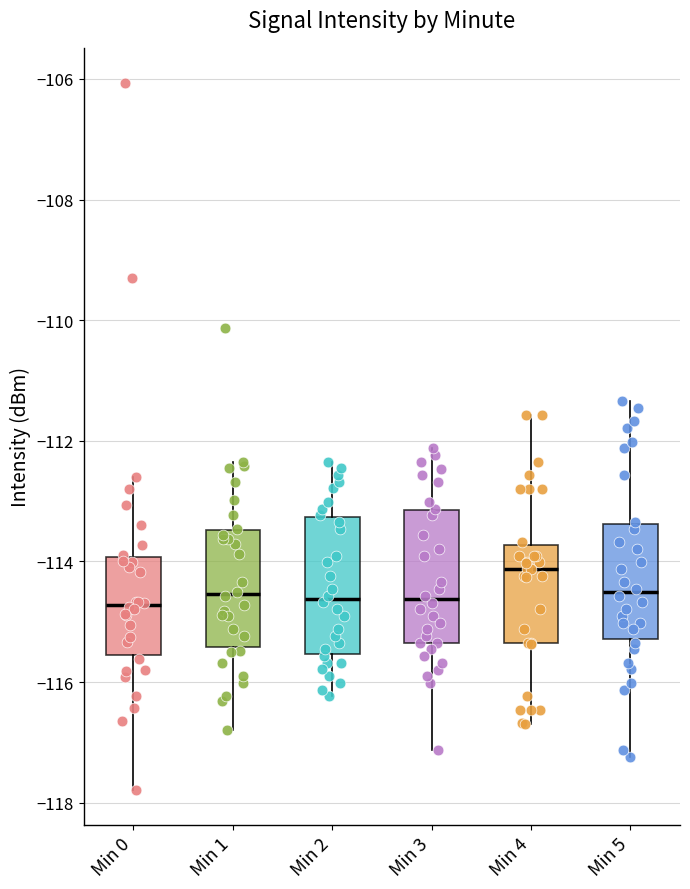

Reading left to right, read every box against the y-axis: the position of its median line, the range the box covers, and the ends of its whiskers. The values are not printed on the chart, so give them approximately, as read against the axis.

Min 0: median -114.8, box -115.6 to -114.0, whiskers -117.8 to -112.6
Min 1: median -114.6, box -115.4 to -113.4, whiskers -116.8 to -112.4
Min 2: median -114.6, box -115.6 to -113.2, whiskers -116.2 to -112.4
Min 3: median -114.6, box -115.4 to -113.2, whiskers -117.2 to -112.2
Min 4: median -114.2, box -115.4 to -113.8, whiskers -116.6 to -111.6
Min 5: median -114.6, box -115.2 to -113.4, whiskers -117.2 to -111.4